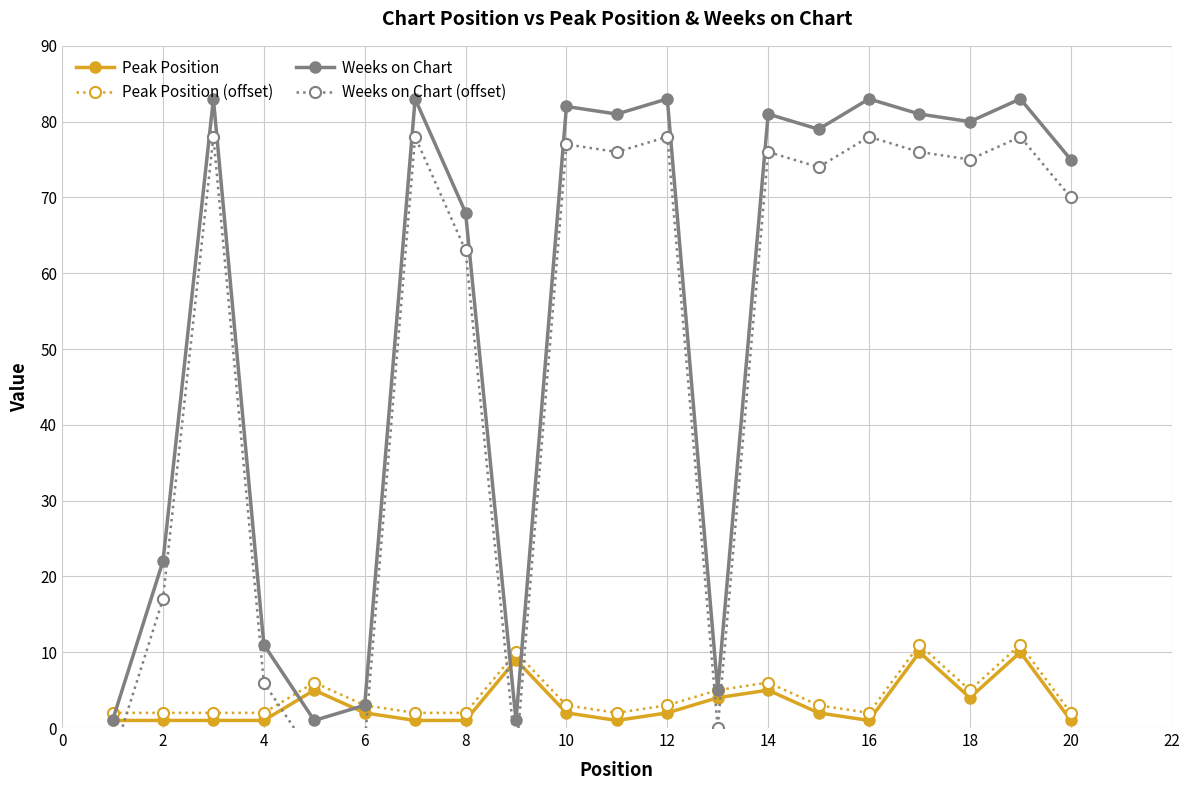

The Peak Position (offset) series shows 3 at 12. True or false?

True